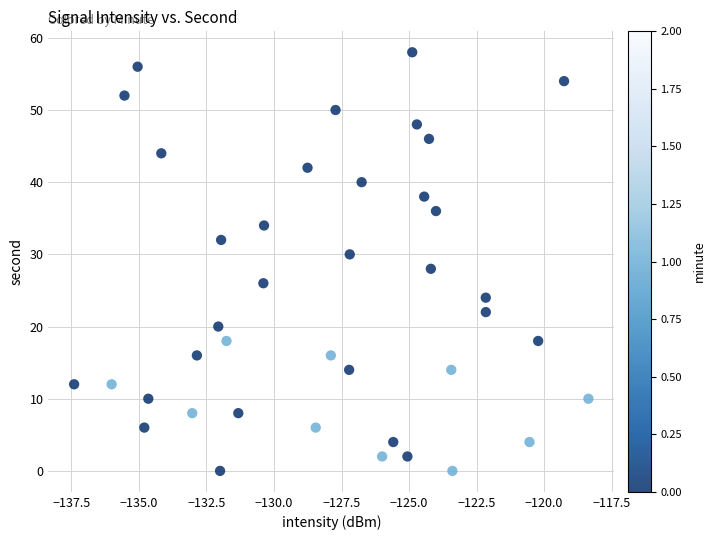

Count the number of points in this scatter plot.

40